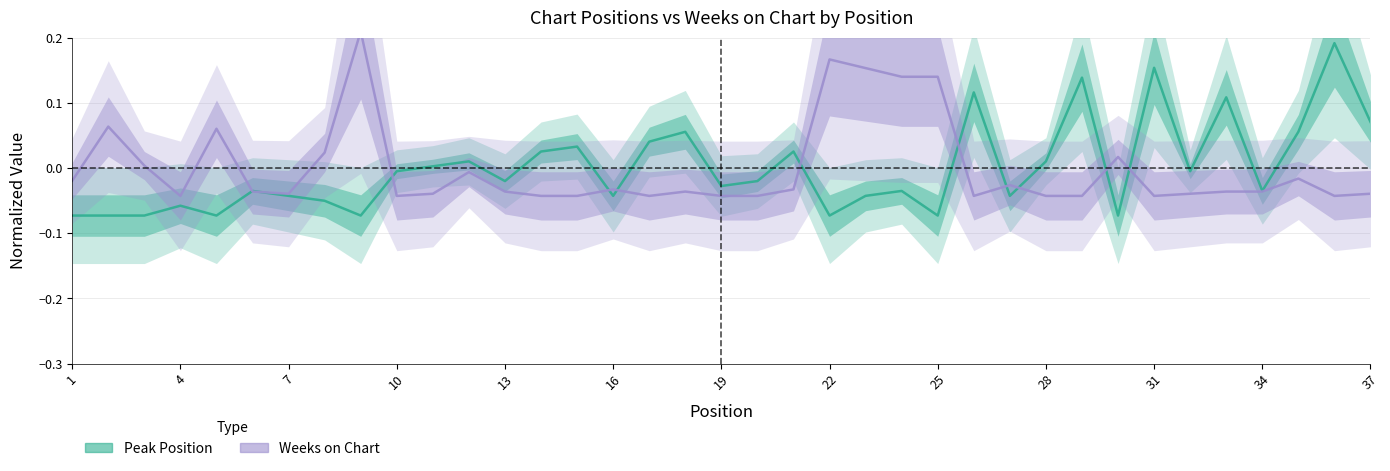

What is the greatest value displayed?

0.2